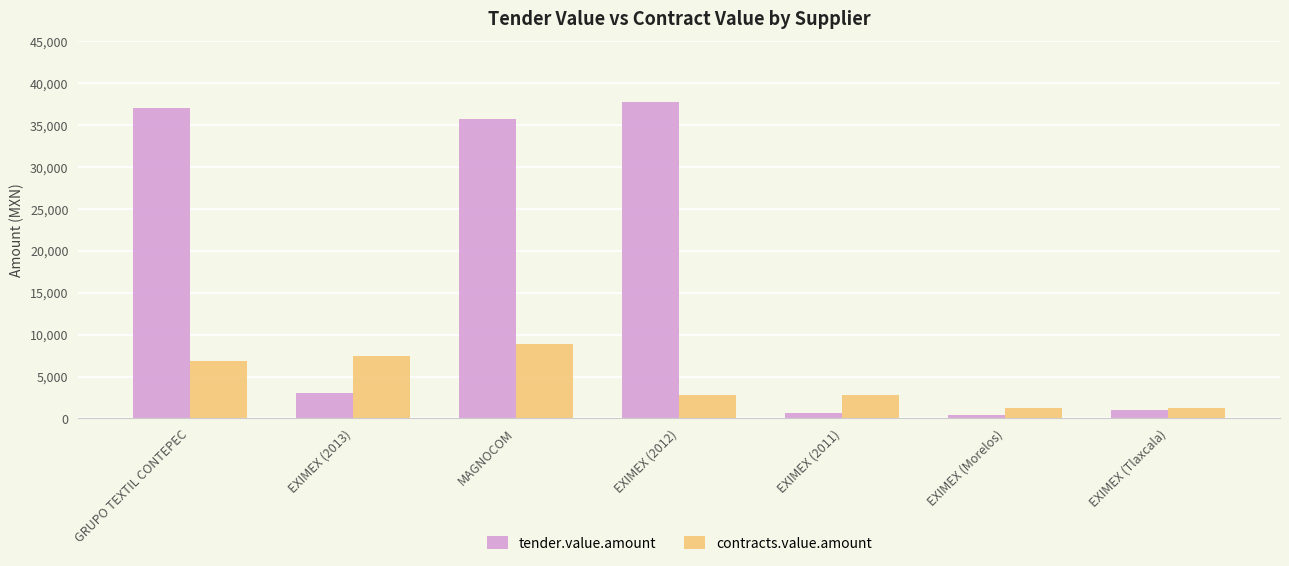

What is the label of the 4th bar from the left?

EXIMEX (2012)